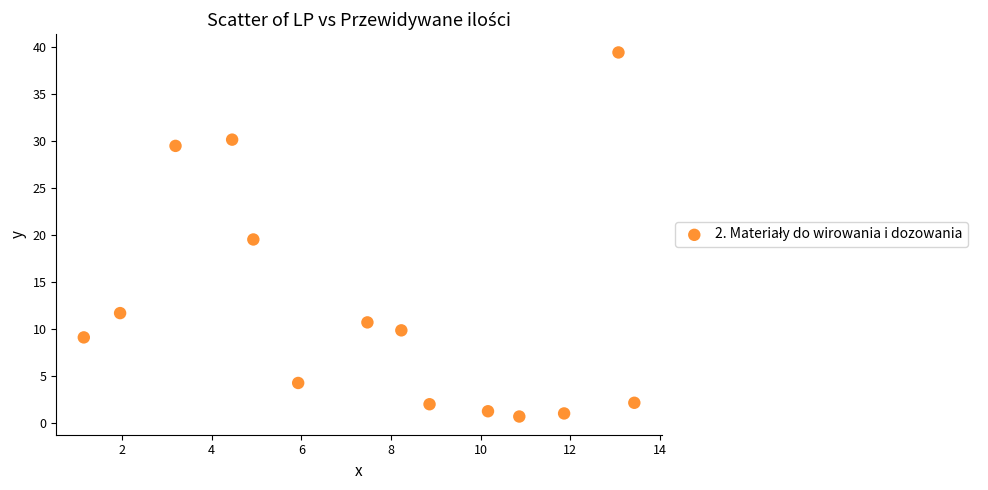

What Y value in the scatter plot is closest to 20?

19.5